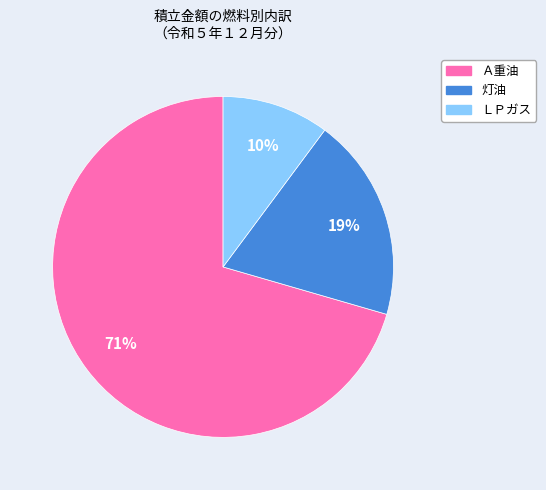

What is the ratio of the value at 灯油 to the value at ＬＰガス?

1.9